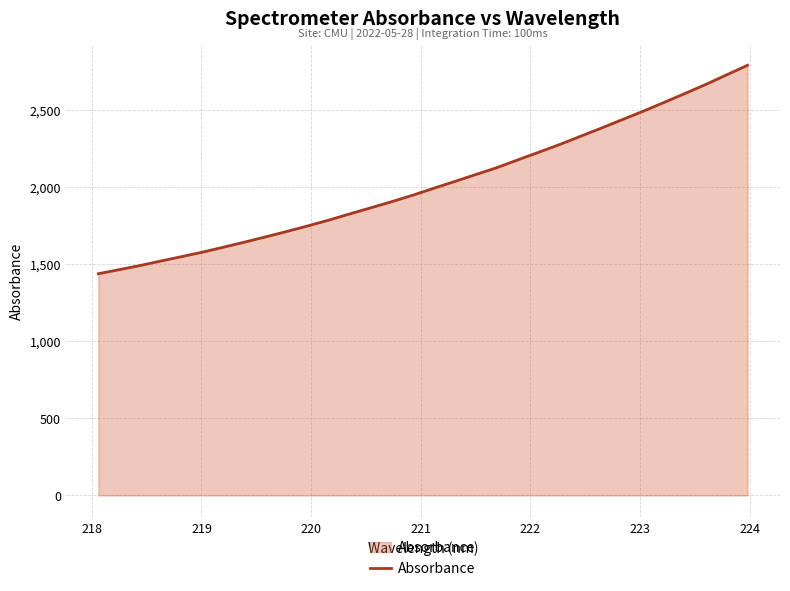

What is the smallest value displayed?

1436.5